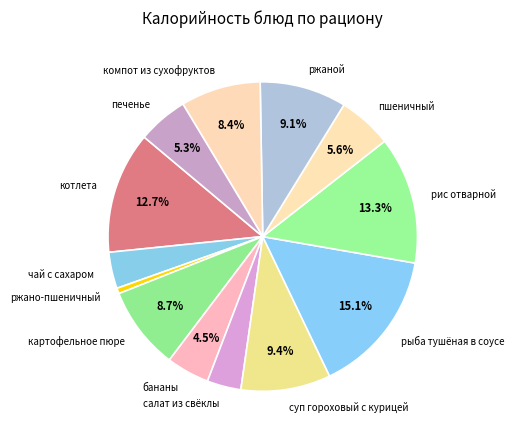

How many segments does this pie chart have?

13